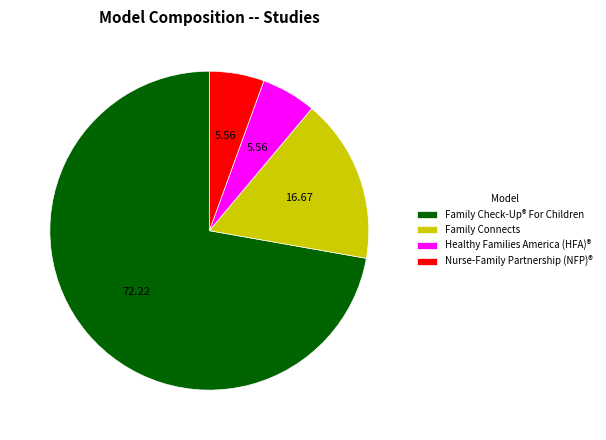

What is the largest slice in the pie chart?

Family Check-Up® For Children